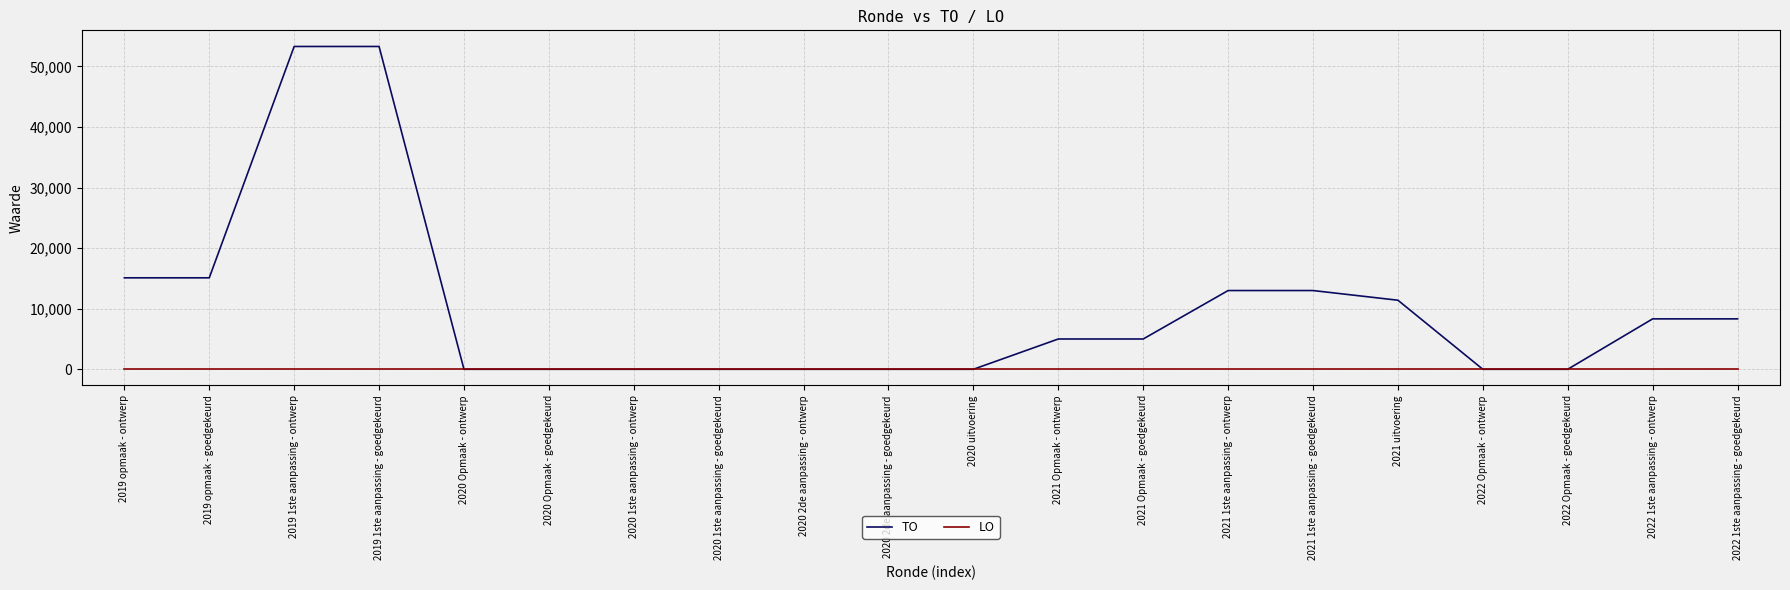

What is the greatest value displayed?

53300